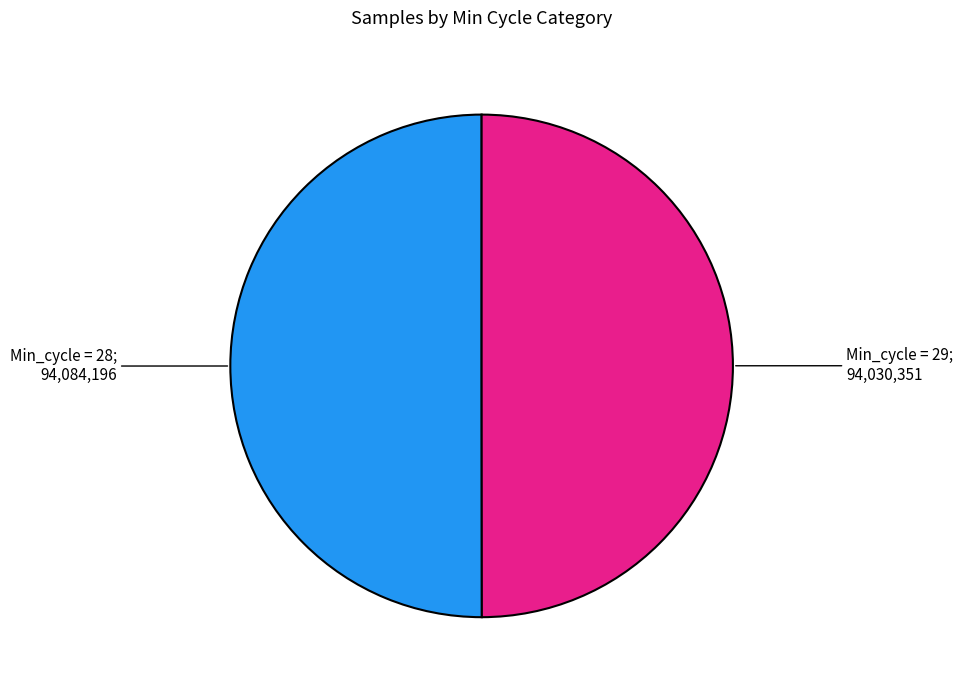

How many segments does this pie chart have?

2